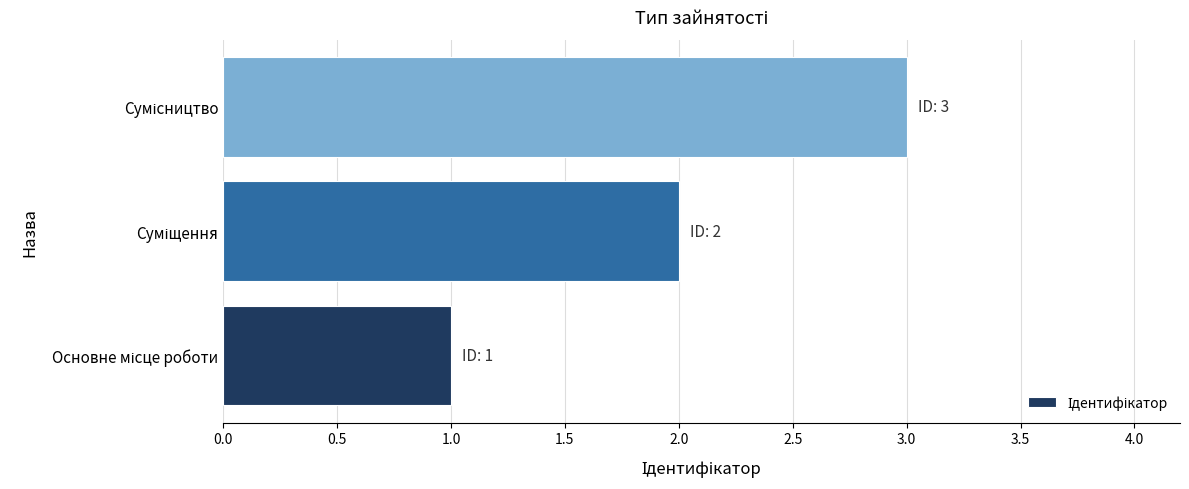

What is the difference between the maximum and second lowest values?

1